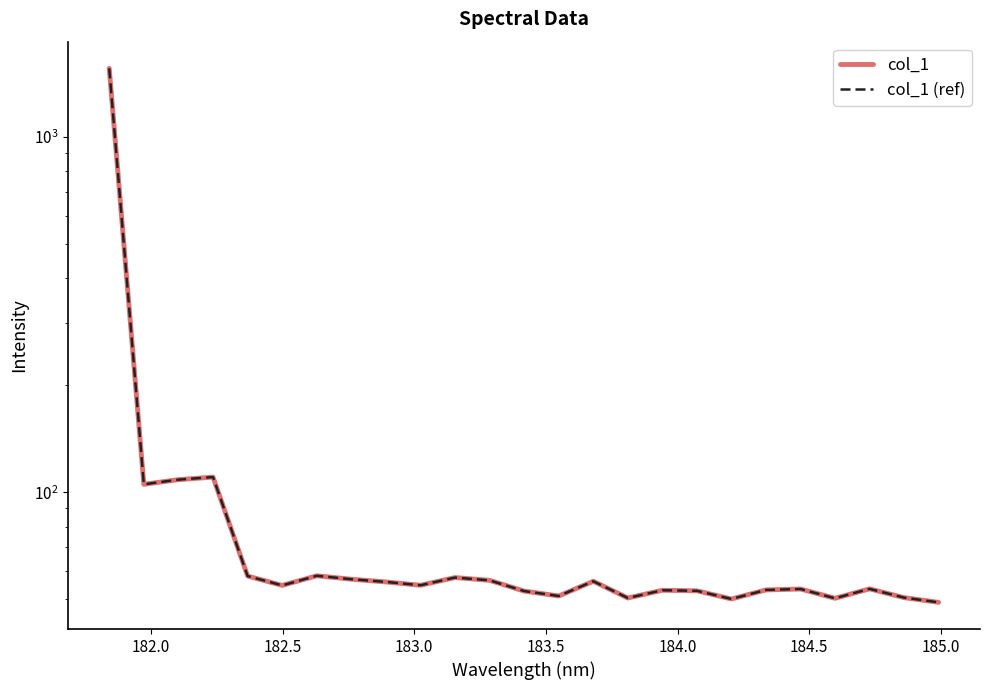

True or false: col_1 (ref) and col_1 intersect in this chart.

False